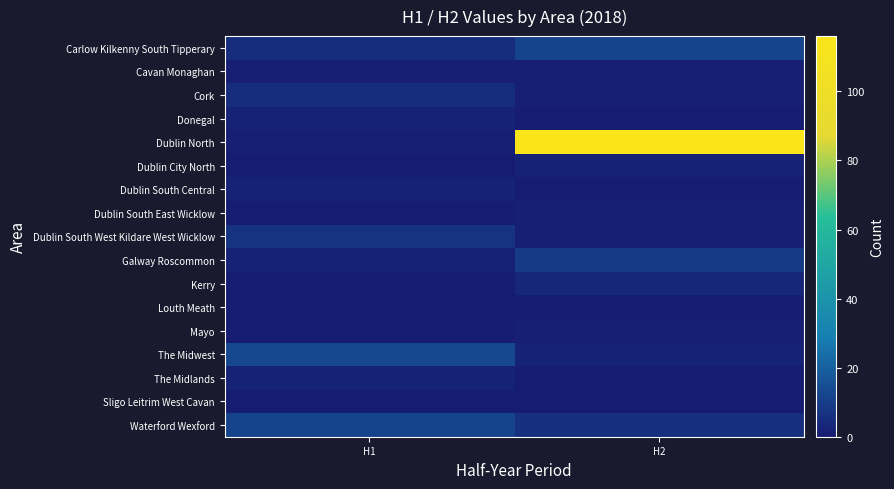

What is the difference between the highest and lowest values at H1?

13